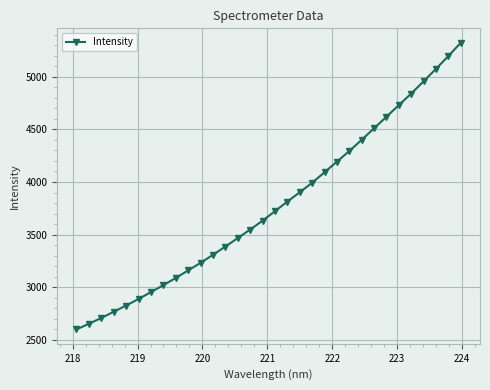

What is the maximum value shown in the chart?

5324.2